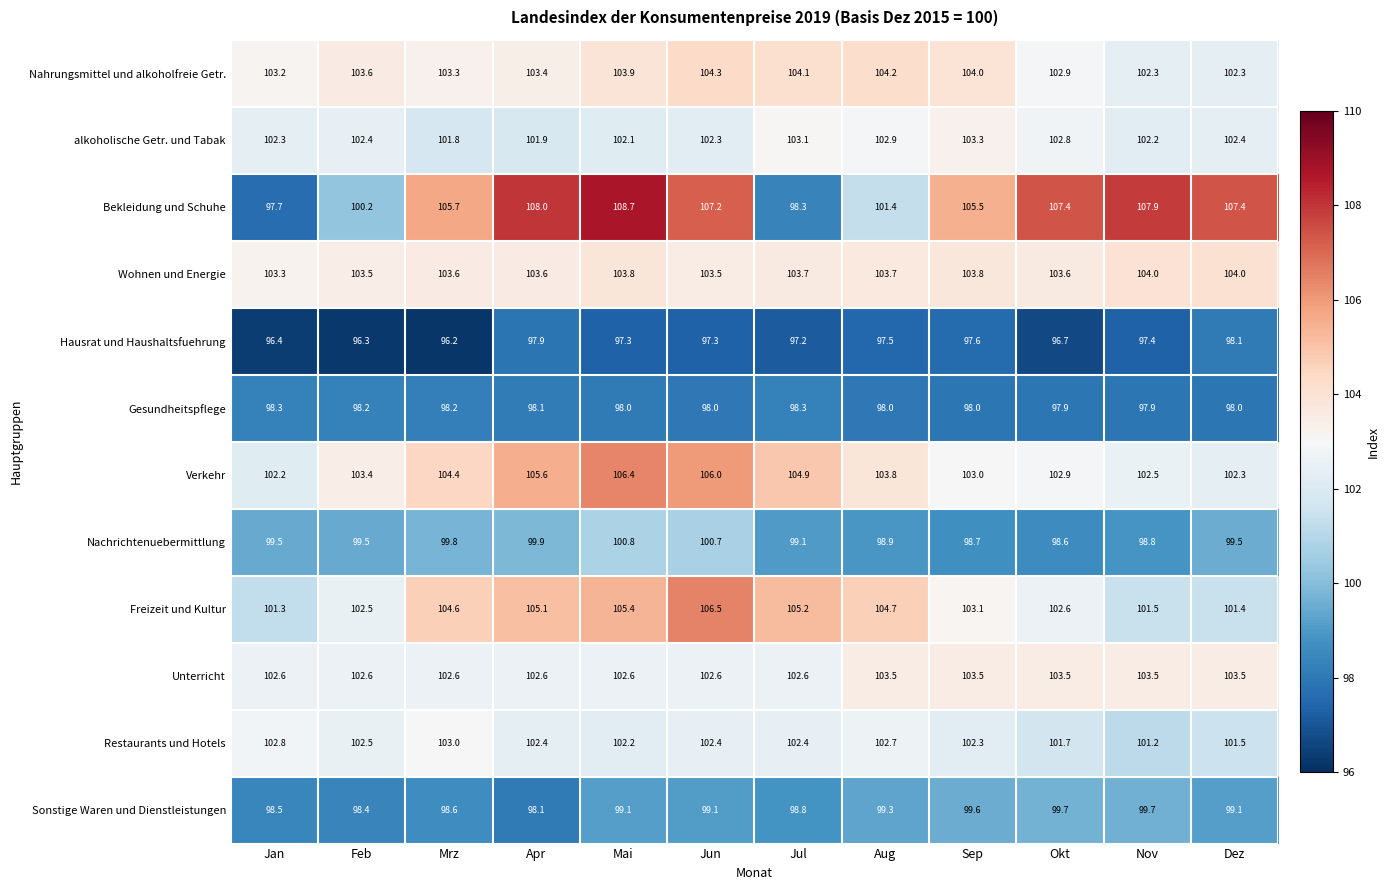

What is the difference between the second highest and minimum values in the Verkehr series?

3.8